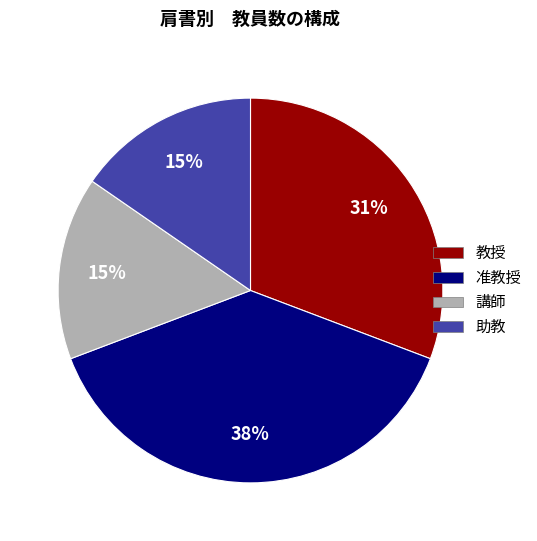

To the nearest percent, what is the difference between the largest and smallest slice percentages?

23%